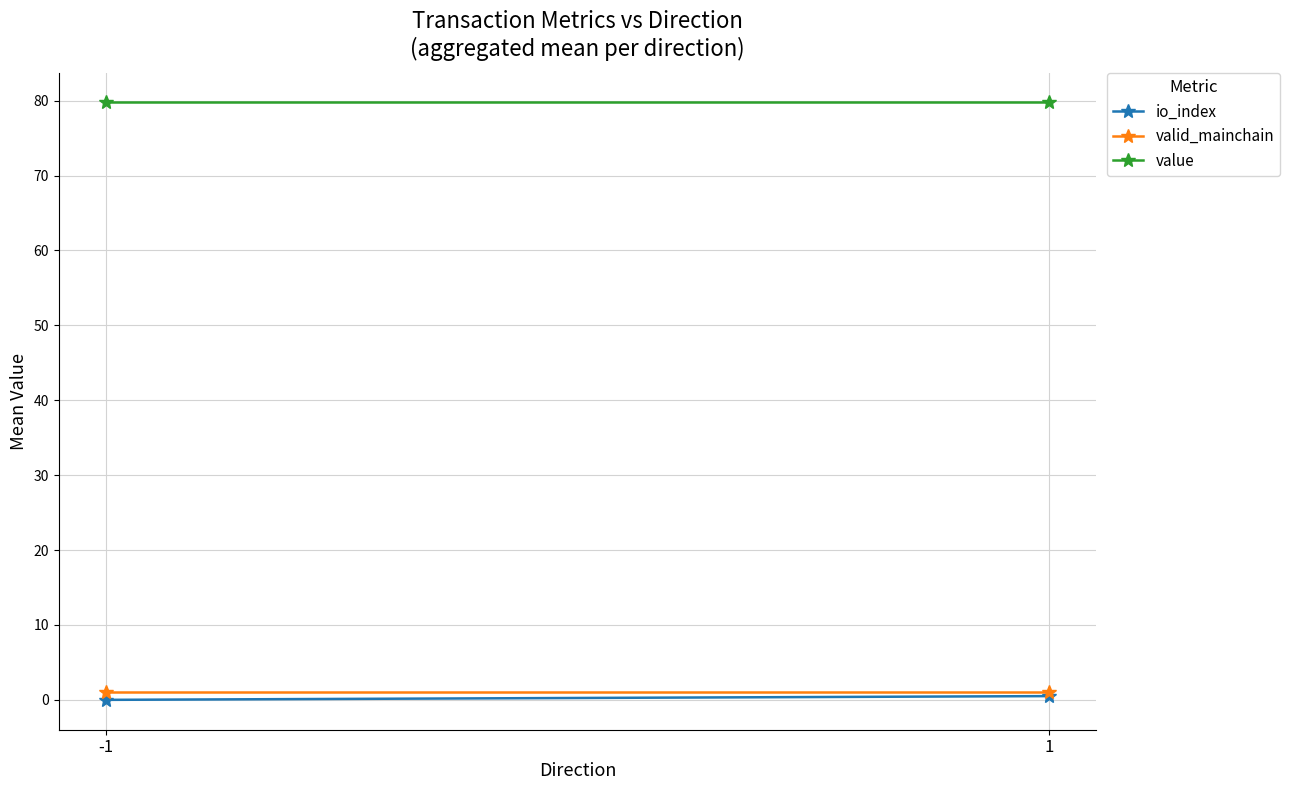

What are all the series names shown in the legend?

io_index, valid_mainchain, value